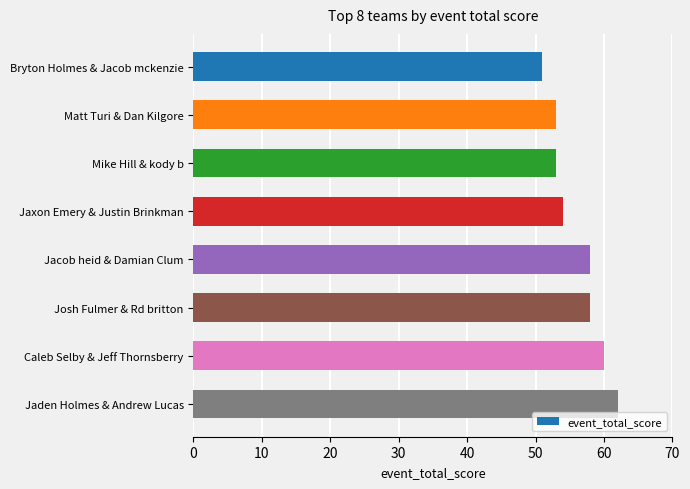

Is it true that the value at Mike Hill & kody b is 53?

True